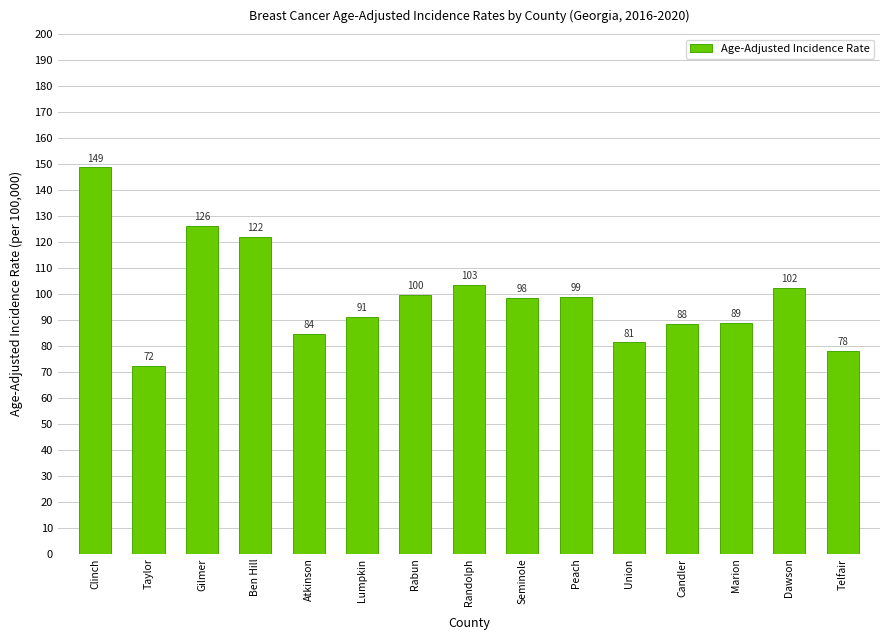

Between Taylor and Seminole, which is larger?

Seminole